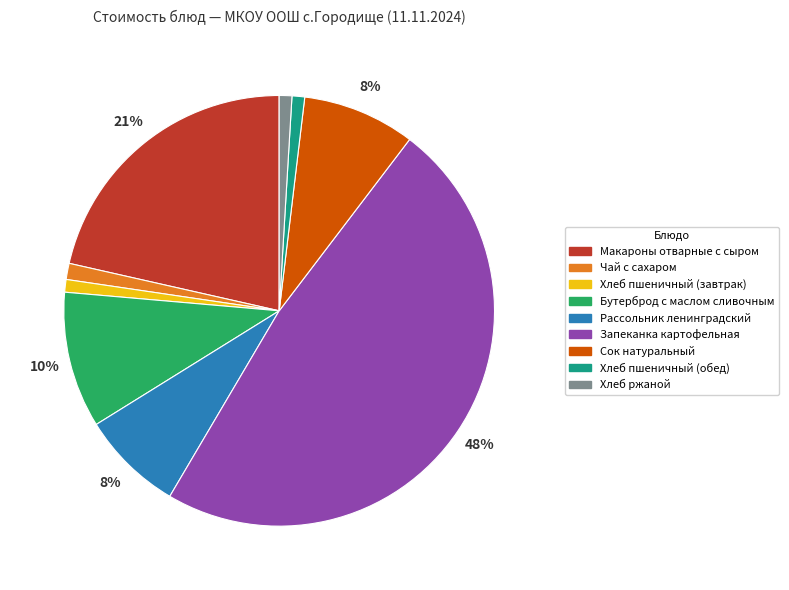

Which category has the biggest portion of the pie?

Запеканка картофельная